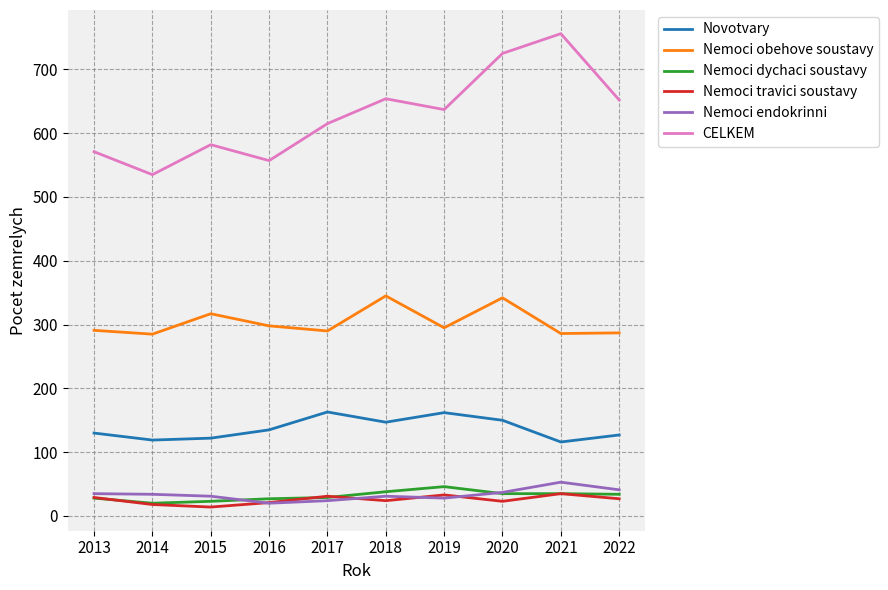

Which series has the widest spread of values?

CELKEM